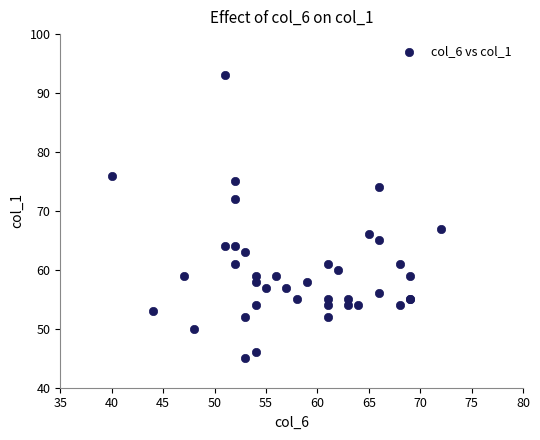

What Y value in the scatter plot is closest to 69?

67